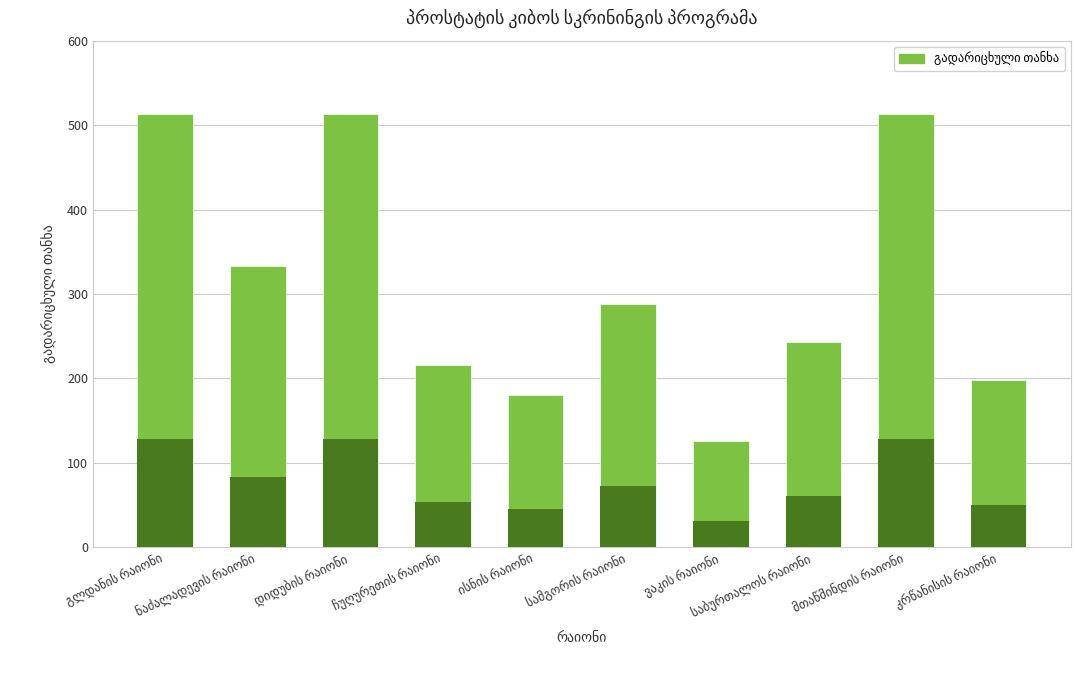

How many bars are there in total?

10